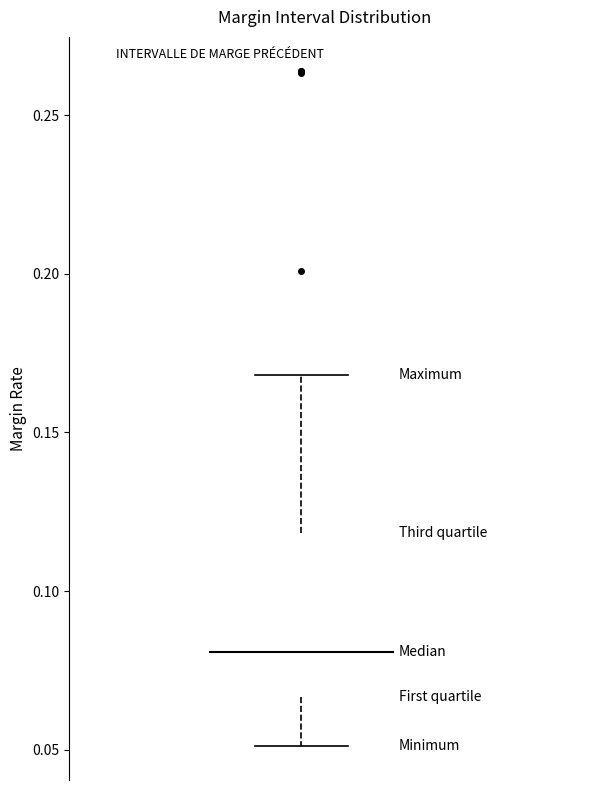

Transcribe this box plot: give where the median line is, the range the box spans, and where the two whiskers end, as read against the y-axis. The values are not printed on the chart, so give them approximately, as read against the axis.

median 0.080, box 0.065 to 0.120, whiskers 0.050 to 0.170